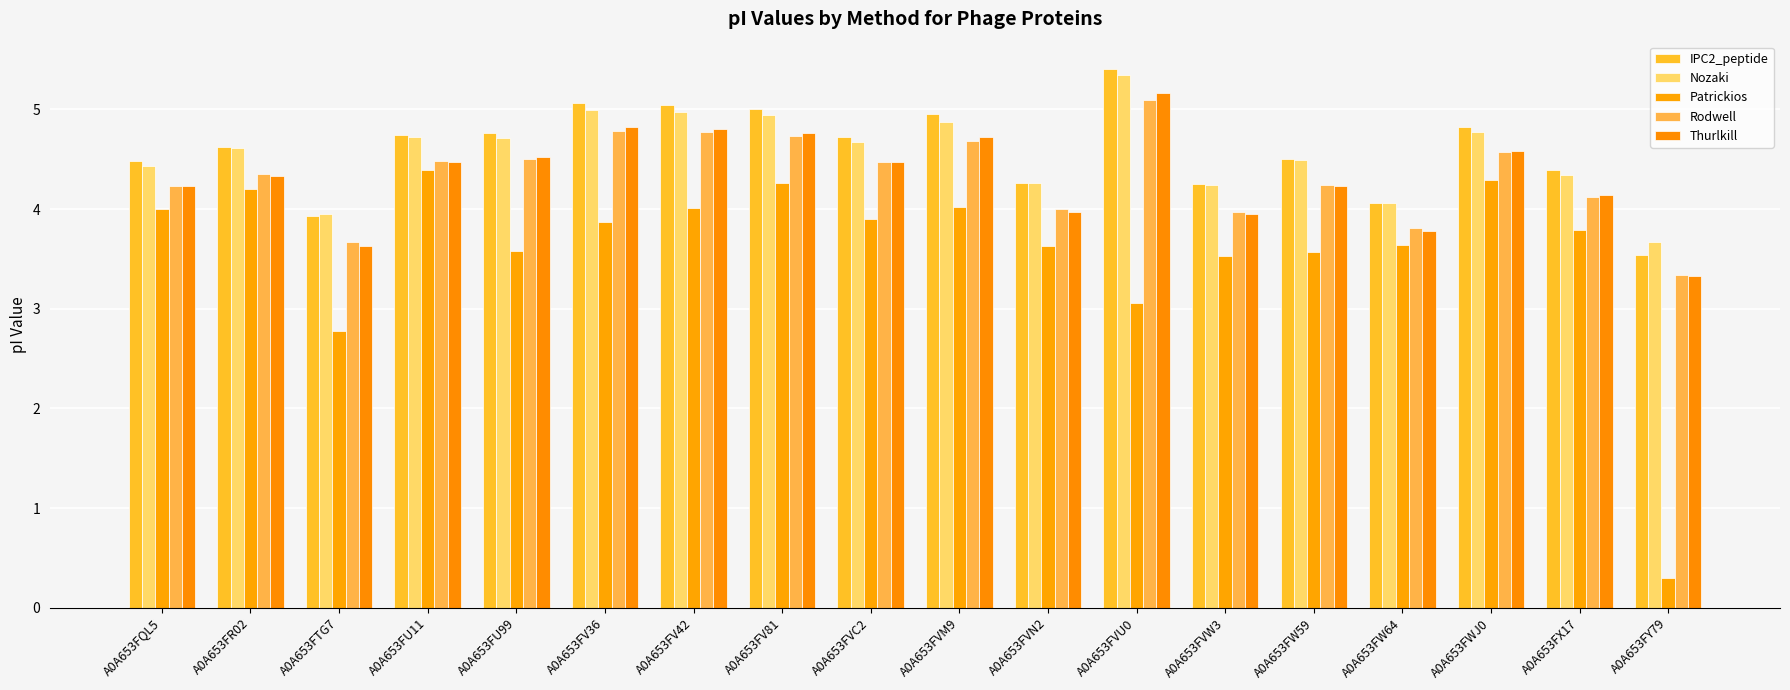

Rank the series by their maximum value, from lowest to highest.

Patrickios, Rodwell, Thurlkill, Nozaki, IPC2_peptide